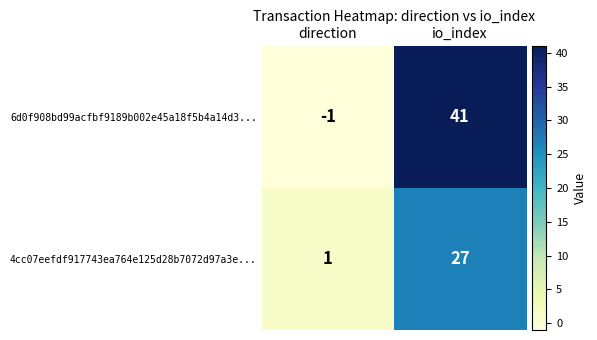

Rank the series at io_index from lowest to highest value.

4cc07eefdf917743ea764e125d28b7072d97a3e..., 6d0f908bd99acfbf9189b002e45a18f5b4a14d3...